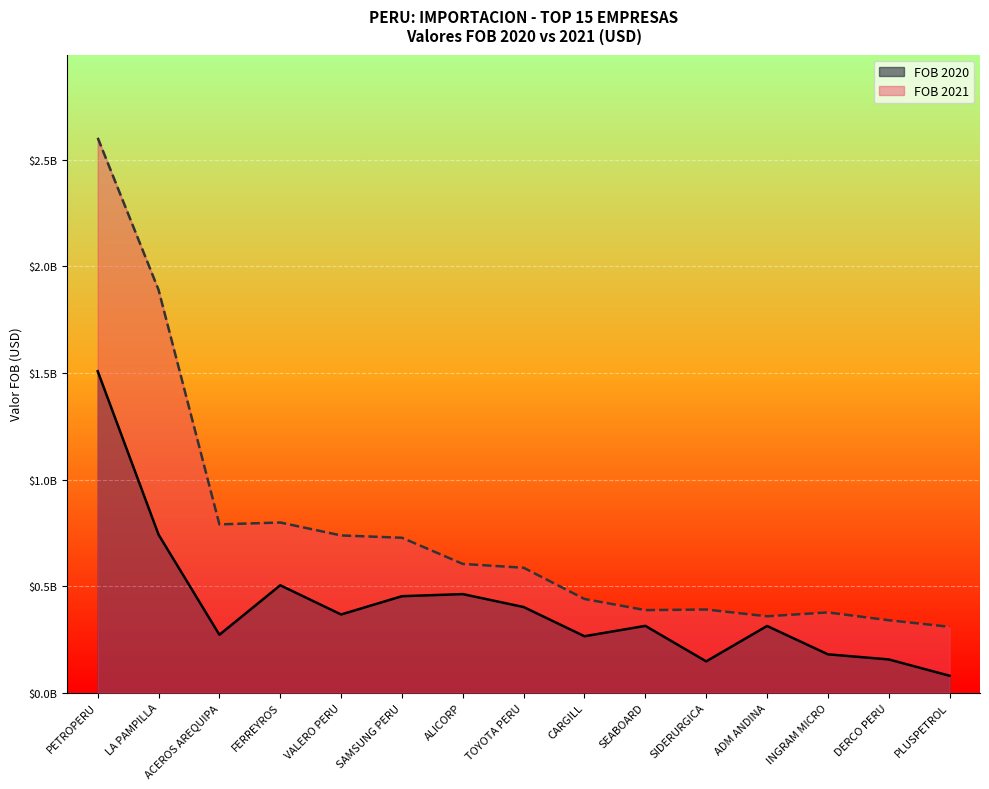

What is the minimum value for FOB 2021?

309275146.0